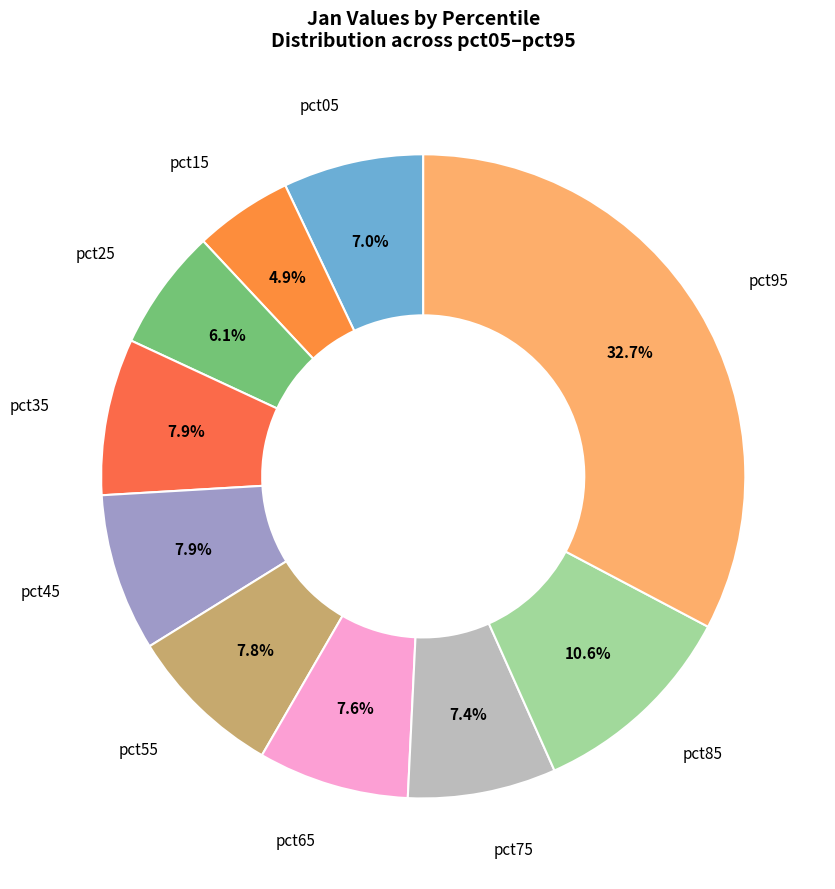

To the nearest percent, what percentage of the pie is pct25?

6%